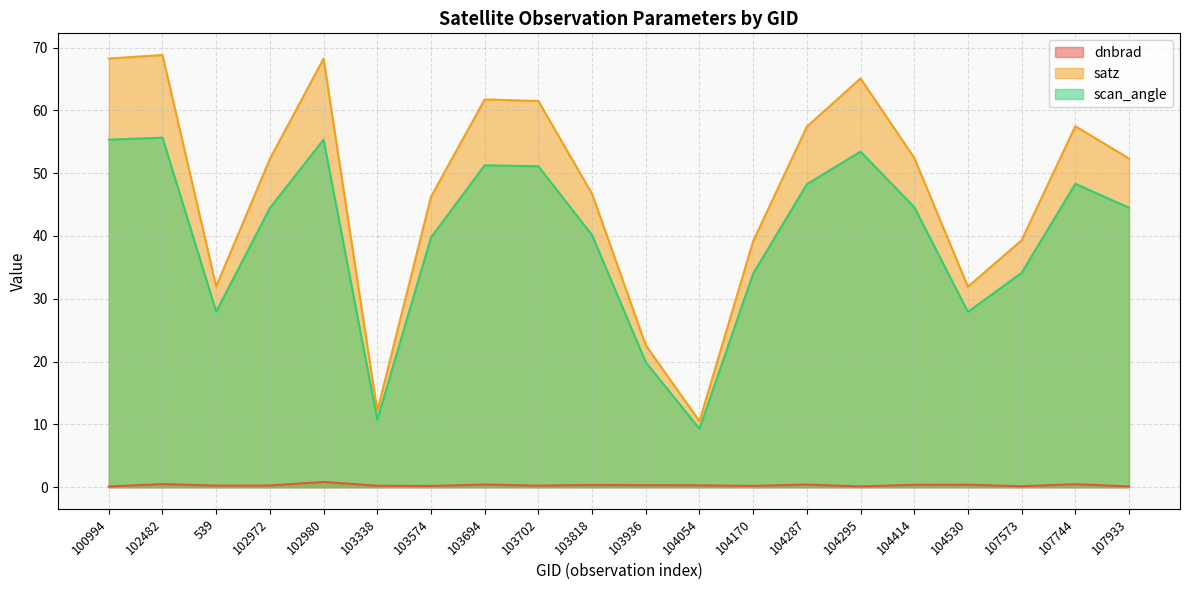

What is the value of the scan_angle point at the 7th from the left?

39.8